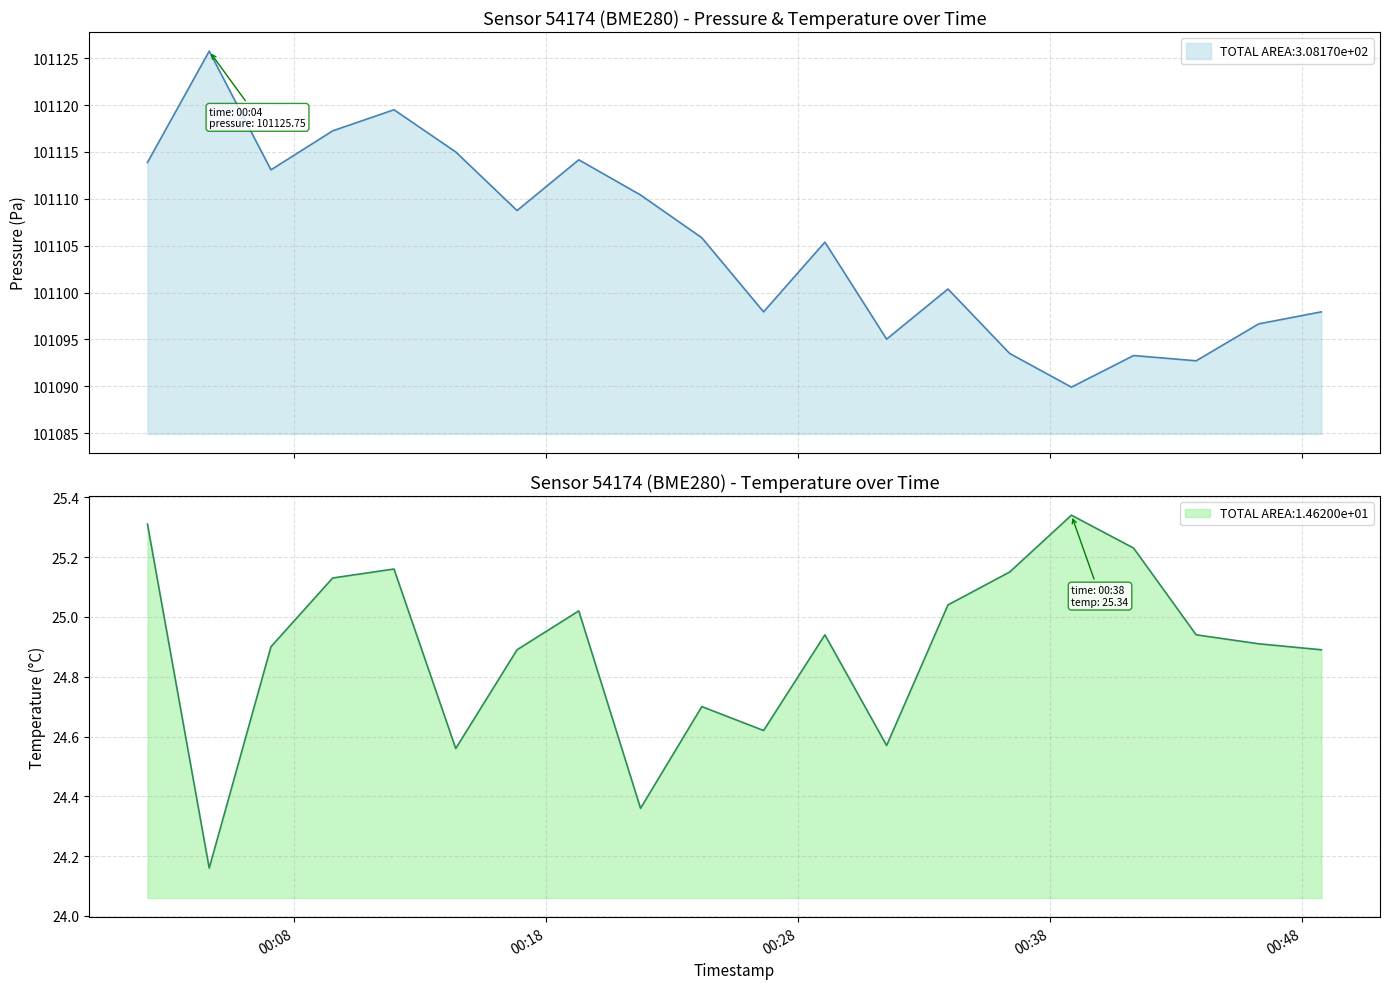

How many interior local valleys does the pressure series have?

6